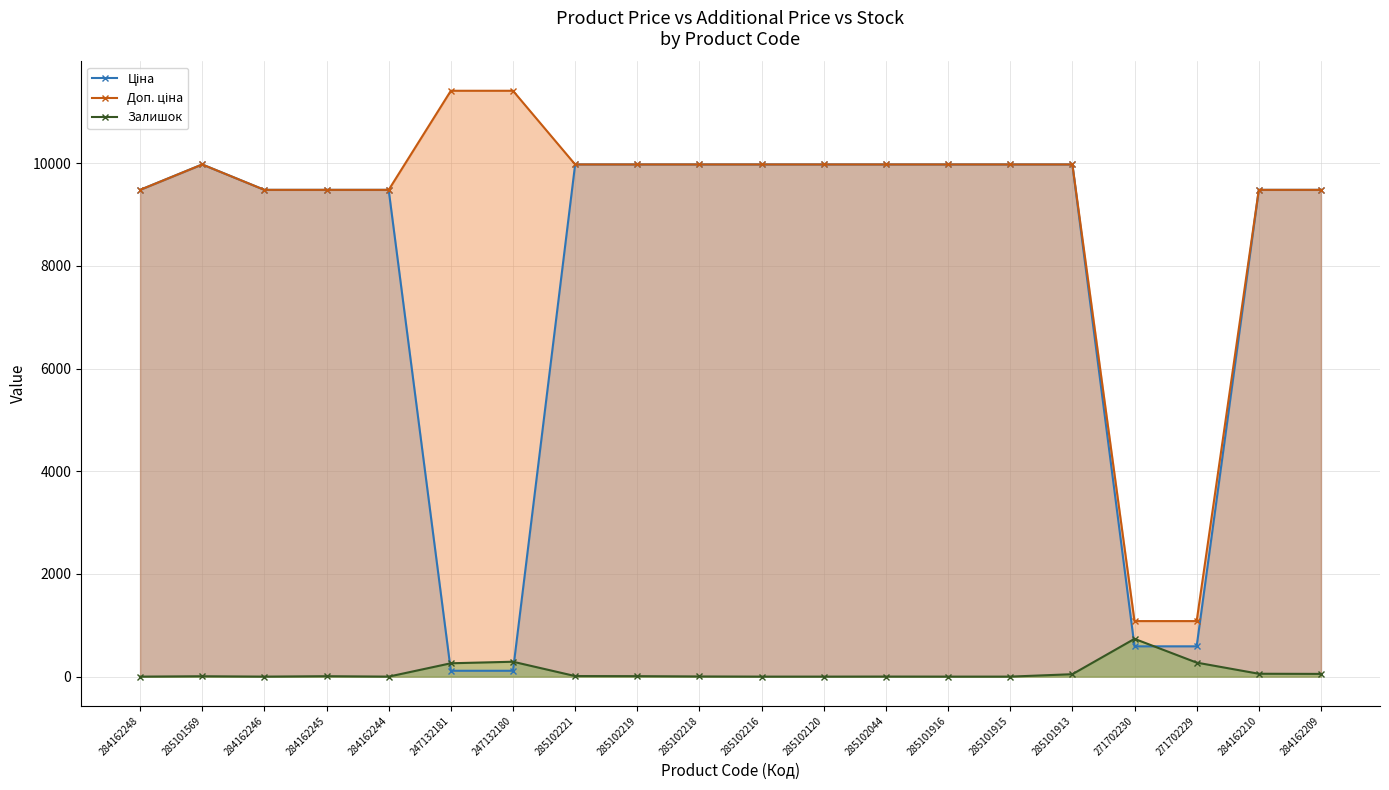

What is the spread (max minus min) of values at 285101915?

9975.0